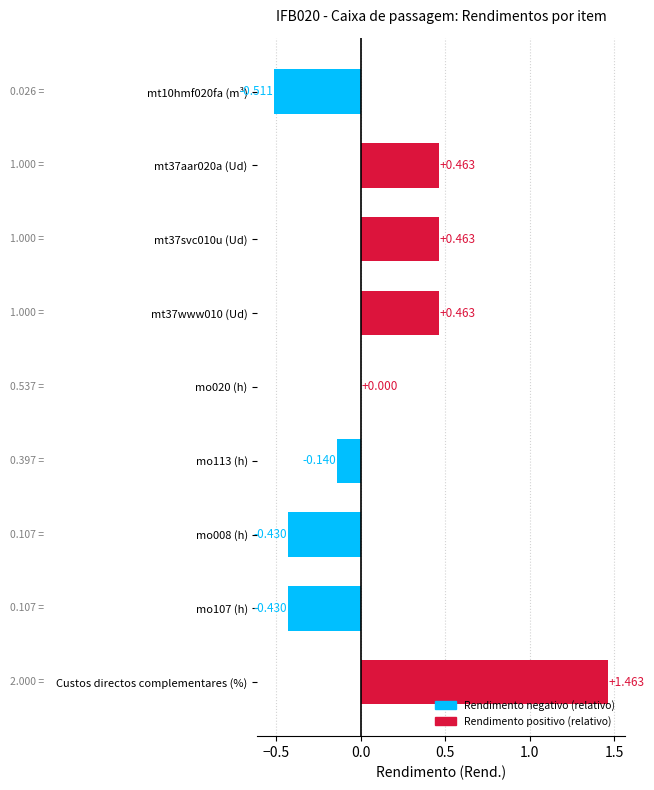

Which category has the highest value across all series?

Custos directos complementares (%)